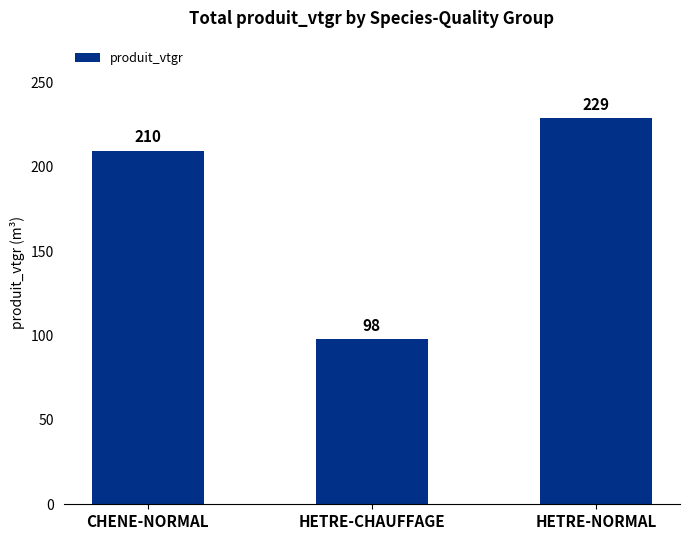

Where is the data nearest to the value 163?

CHENE-NORMAL